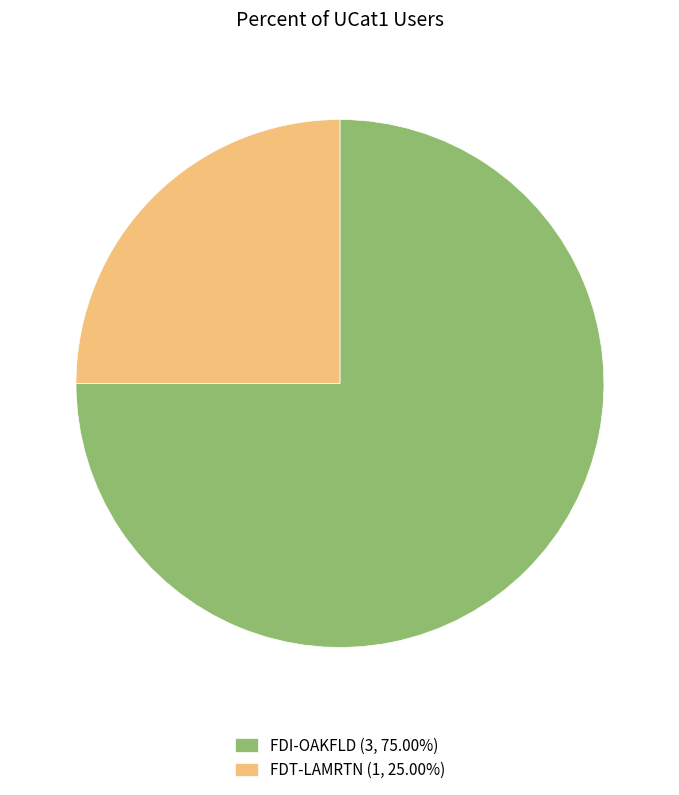

Is the sum of FDI-OAKFLD (3, 75.00%) and FDT-LAMRTN (1, 25.00%) greater than half?

Yes